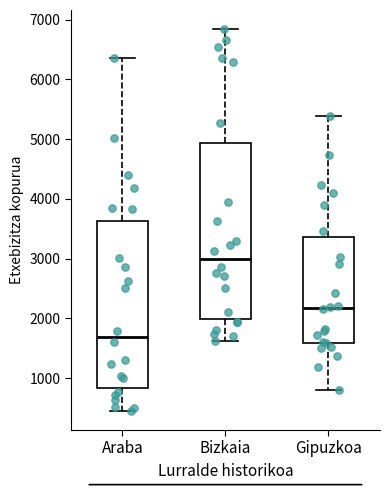

Reading left to right, read every box against the y-axis: the position of its median line, the range the box covers, and the ends of its whiskers. The values are not printed on the chart, so give them approximately, as read against the axis.

Araba: median 1700, box 800 to 3600, whiskers 400 to 6400
Bizkaia: median 3000, box 2000 to 4900, whiskers 1600 to 6800
Gipuzkoa: median 2200, box 1600 to 3400, whiskers 800 to 5400